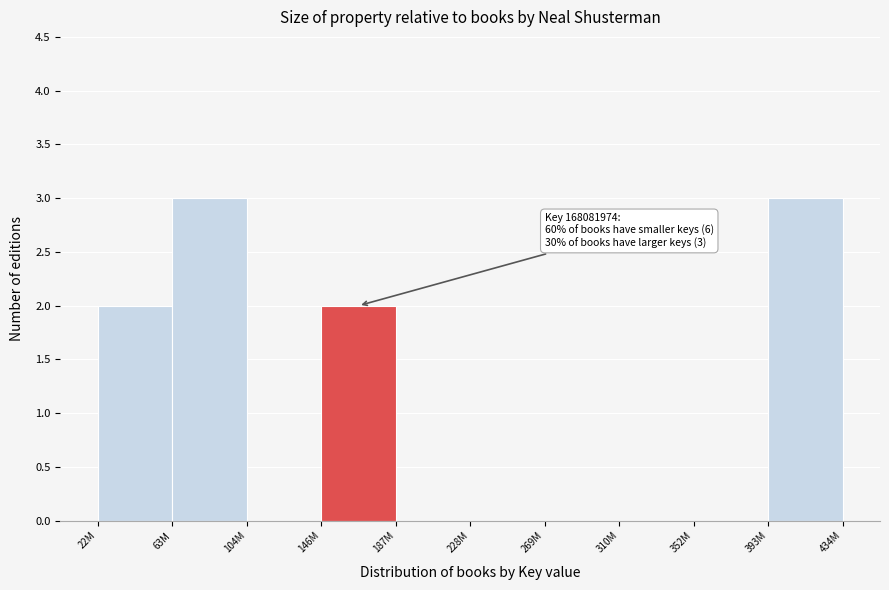

Reading right to left, extract all data points from this chart.

393M=3	352M=0	310M=0	269M=0	228M=0	187M=0	146M=2	104M=0	63M=3	22M=2